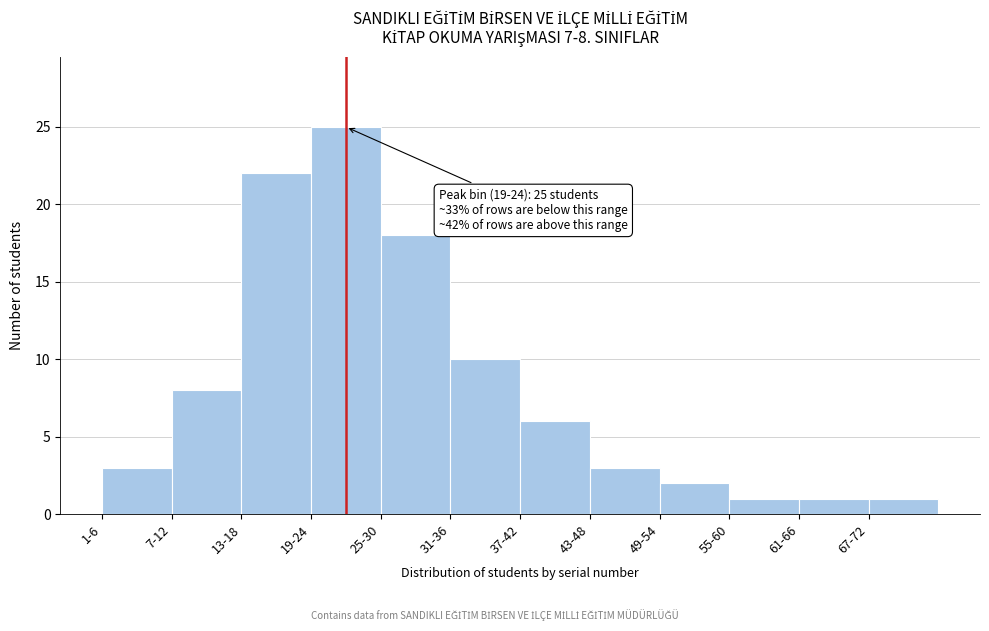

Reading left to right, extract all data points from this chart.

3	8	22	25	18	10	6	3	2	1	1	1